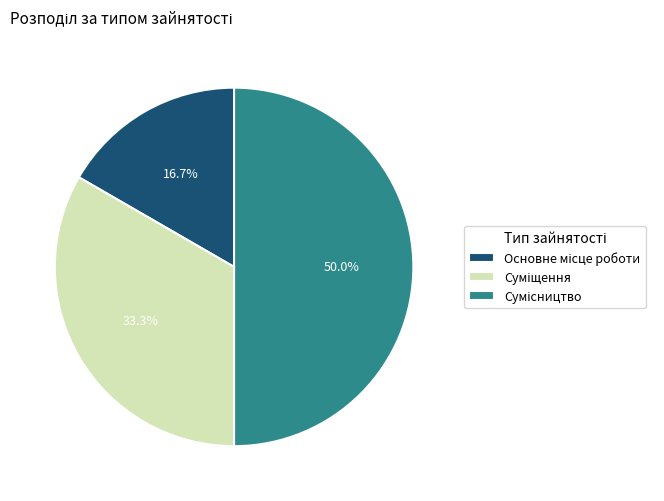

Does Суміщення account for over 50% of the chart?

No